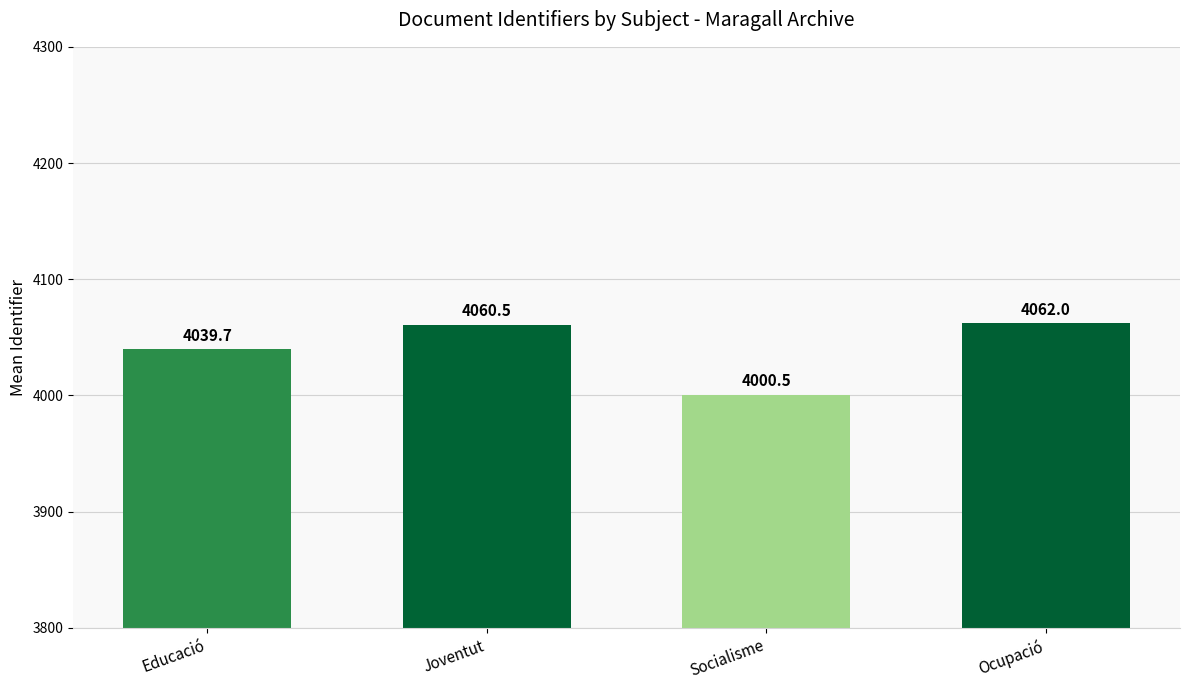

Reading left to right, transcribe all the data shown in this chart.

4039.7	4060.5	4000.5	4062.0